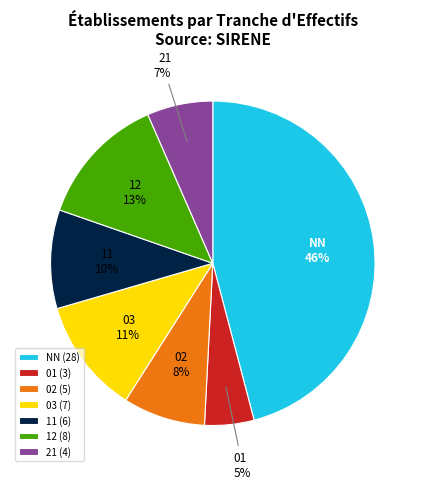

How many segments does this pie chart have?

7